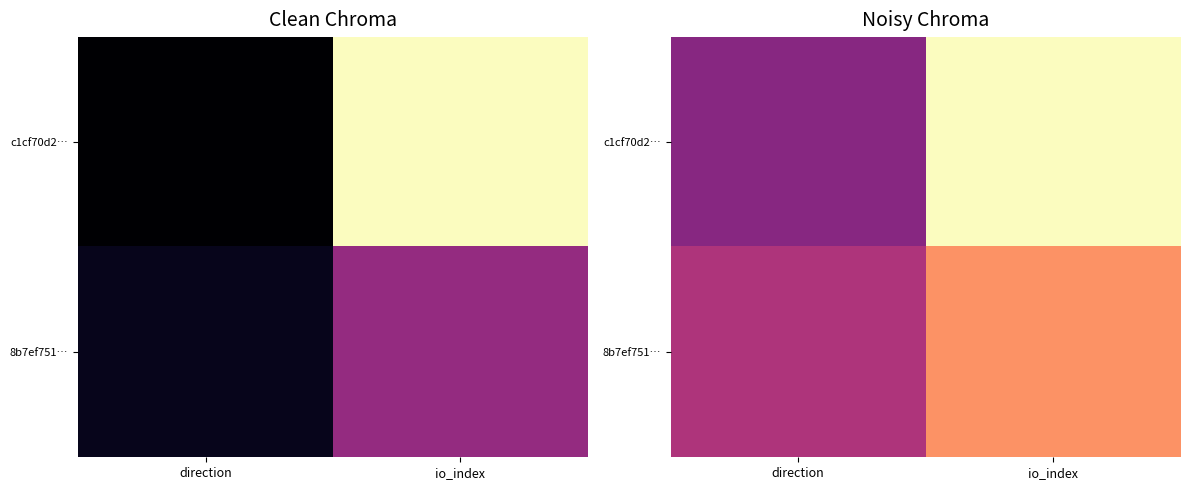

Rank the series by their average value, from highest to lowest.

c1cf70d2…, 8b7ef751…